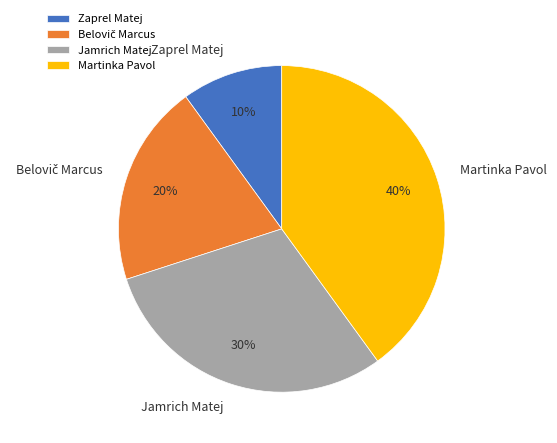

Does Jamrich Matej account for over 50% of the chart?

No